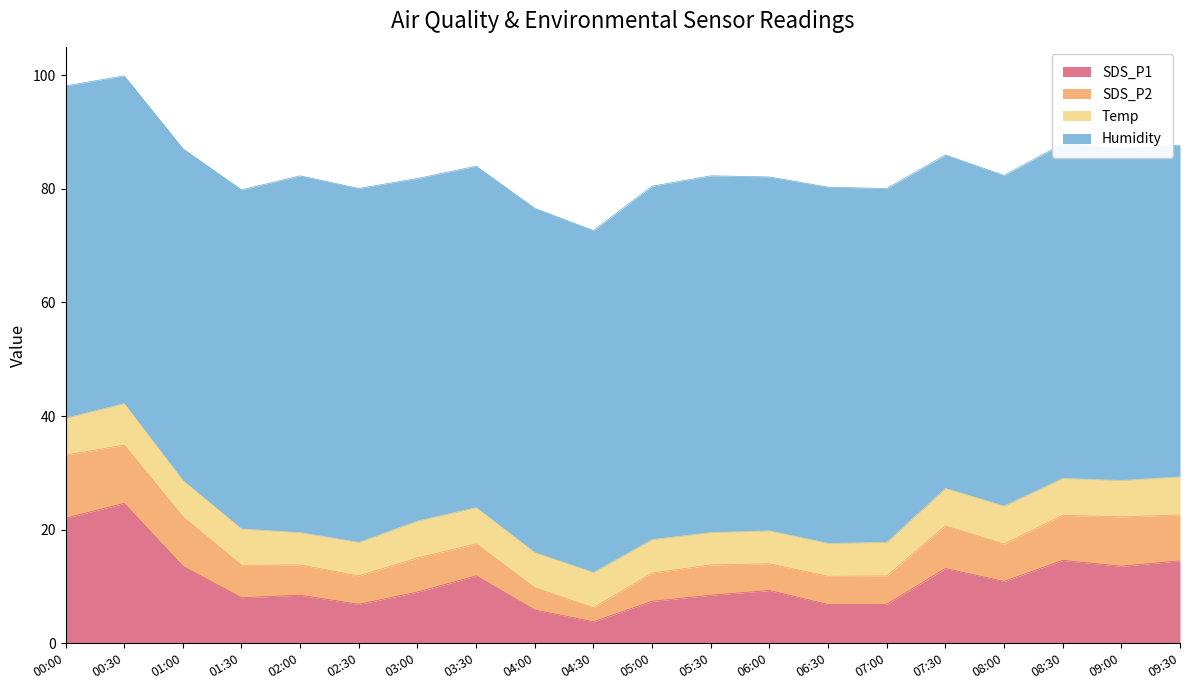

What is the approximate value of Humidity at 08:30?

58.9